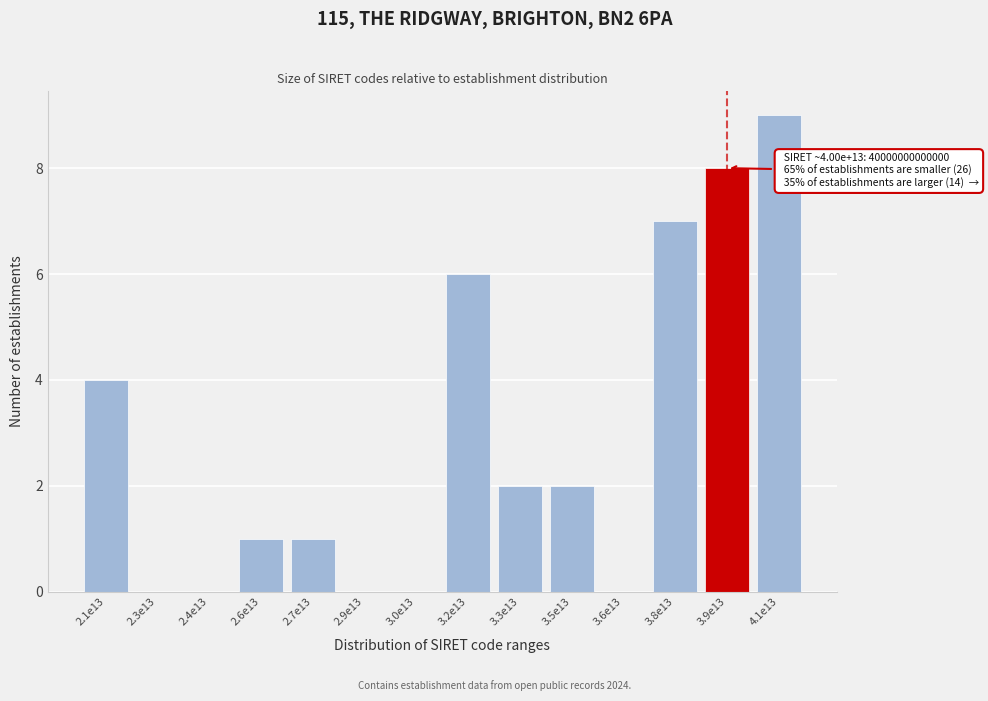

Reading left to right, extract all data points from this chart.

2.1e13=4	2.3e13=0	2.4e13=0	2.6e13=1	2.7e13=1	2.9e13=0	3.0e13=0	3.2e13=6	3.3e13=2	3.5e13=2	3.6e13=0	3.8e13=7	3.9e13=8	4.1e13=9